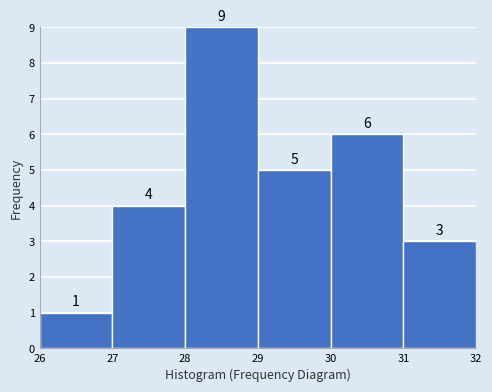

Reading left to right, transcribe this chart: for each bar, give the range it covers on the x-axis and its height.

26 to 27: 1
27 to 28: 4
28 to 29: 9
29 to 30: 5
30 to 31: 6
31 to 32: 3